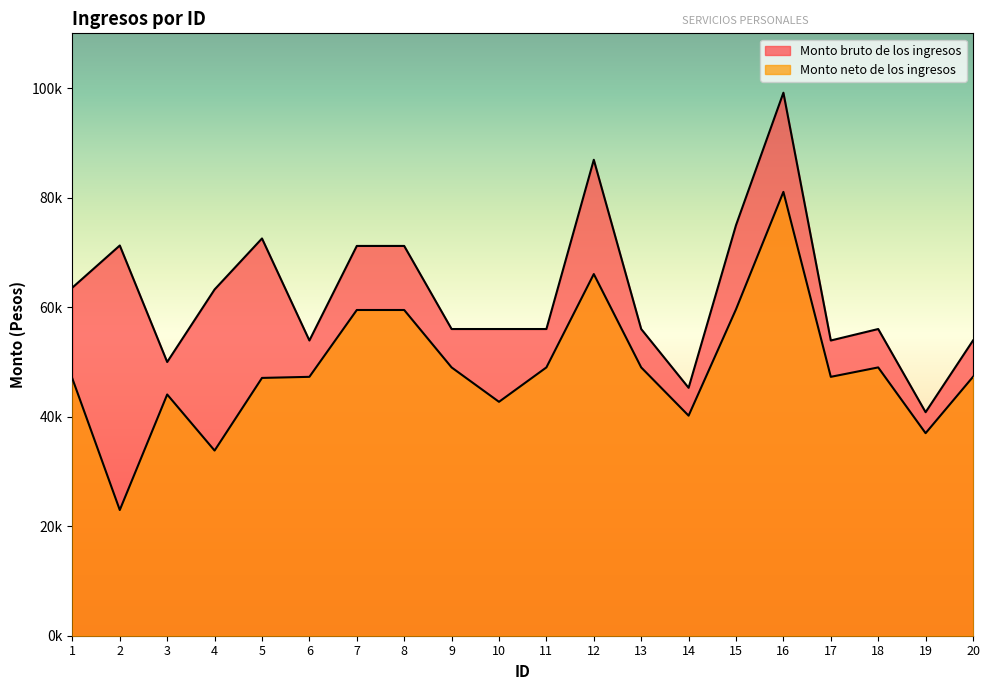

How many interior local valleys does the Monto bruto de los ingresos series have?

5